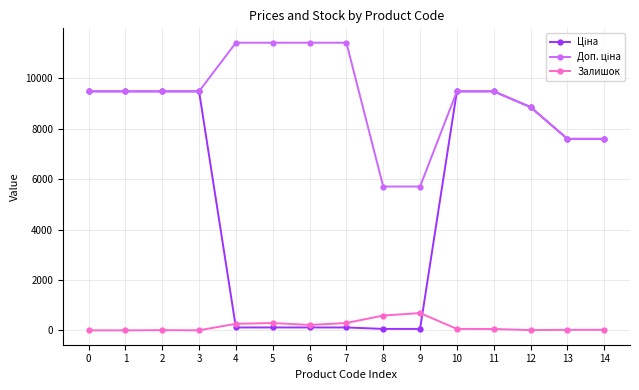

What is the maximum value for Залишок?

686.0